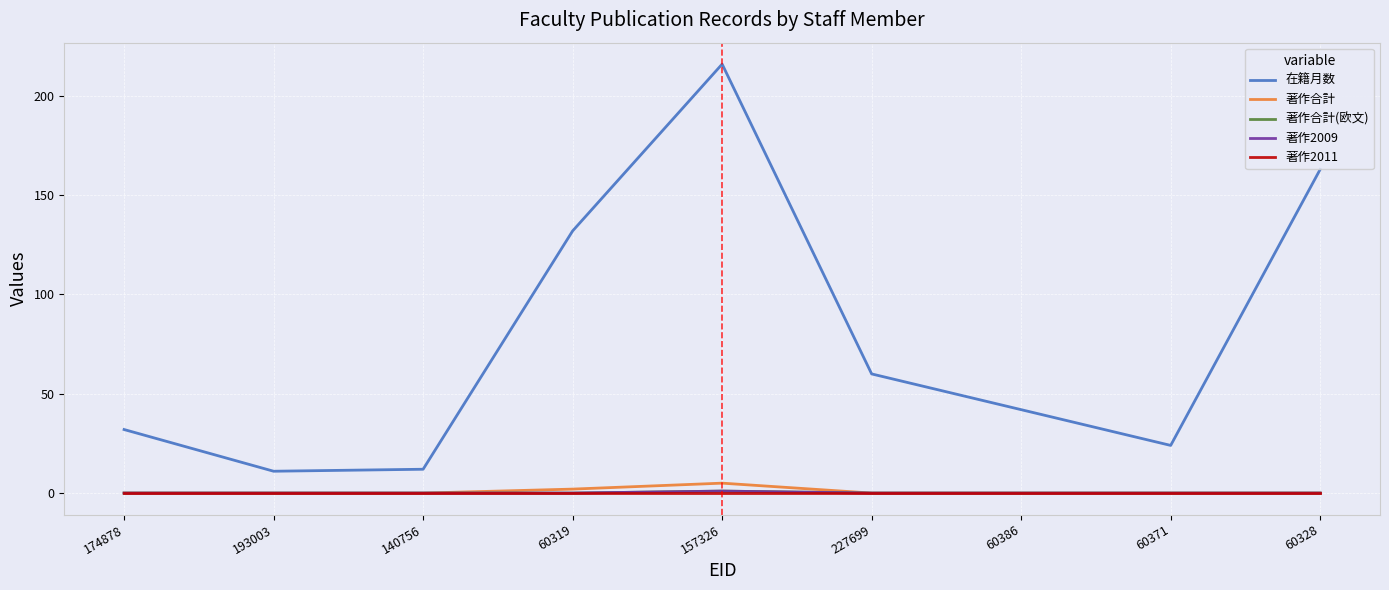

The value of 著作合計 at 193003 is 0. True or false?

True